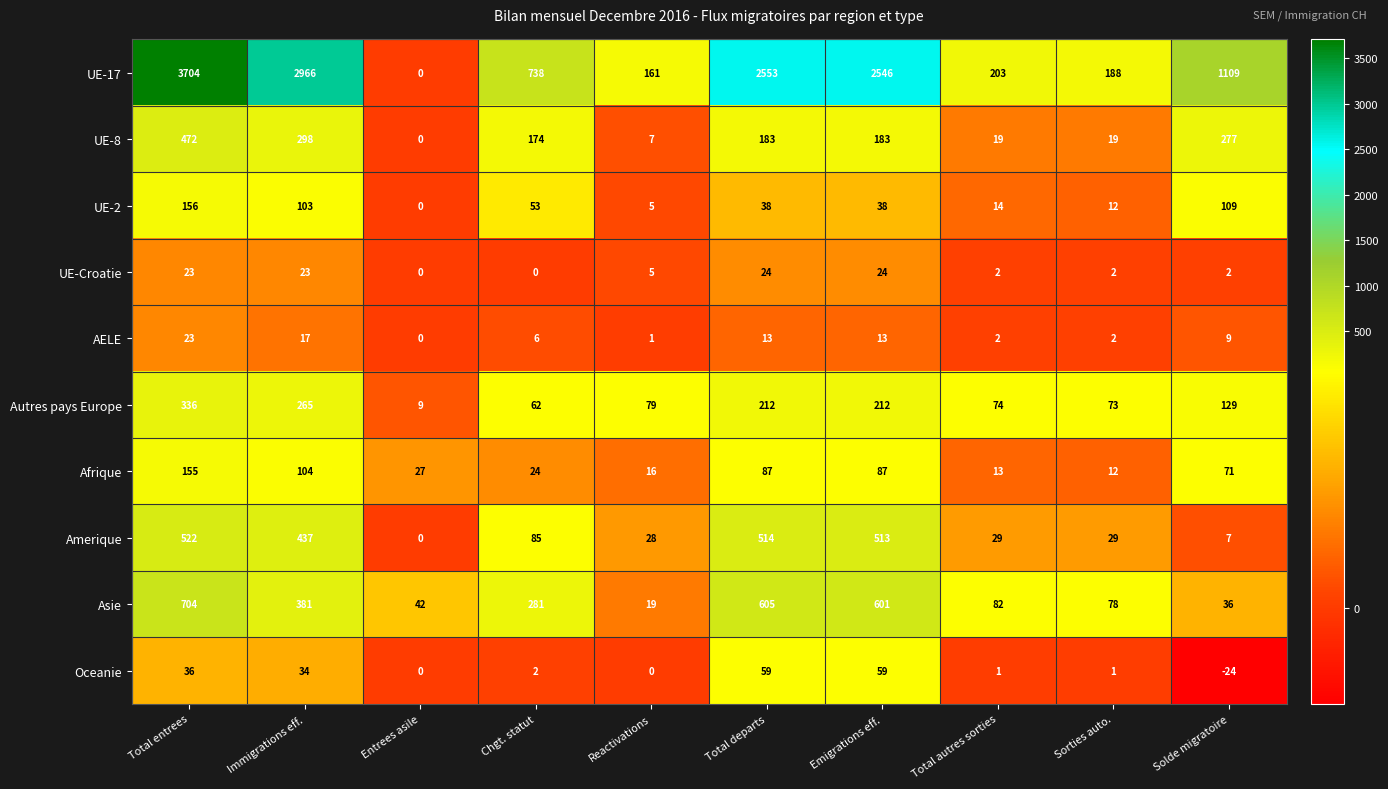

The Asie series shows 373 at Emigrations eff.. True or false?

False